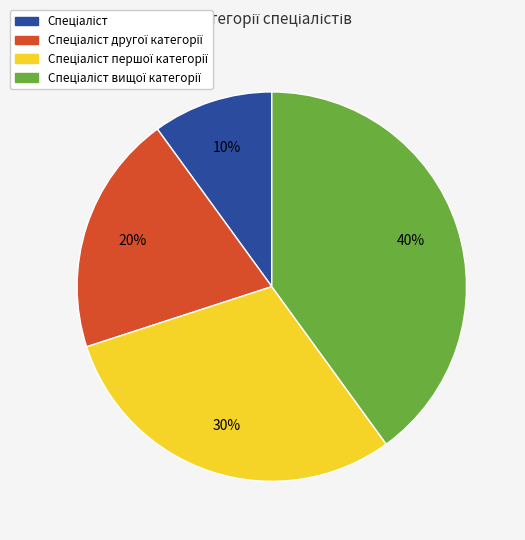

Is there a majority slice in this chart?

No